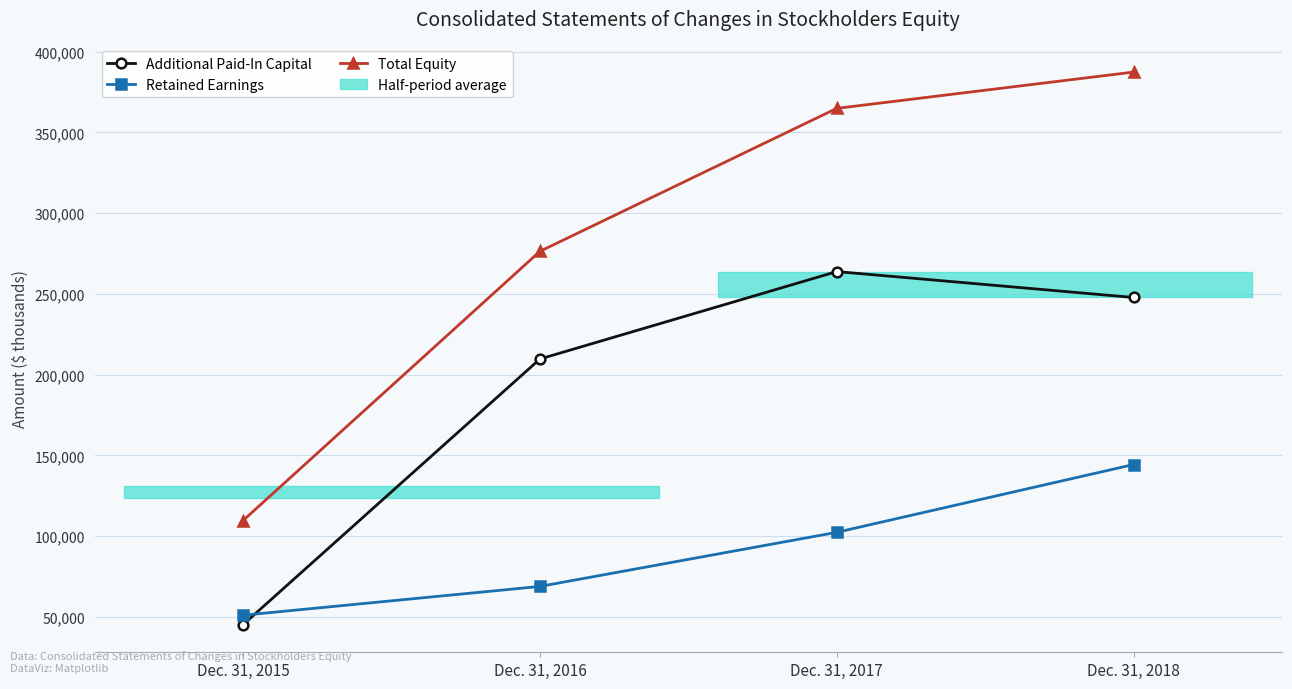

Does the chart have visible grid lines?

Yes